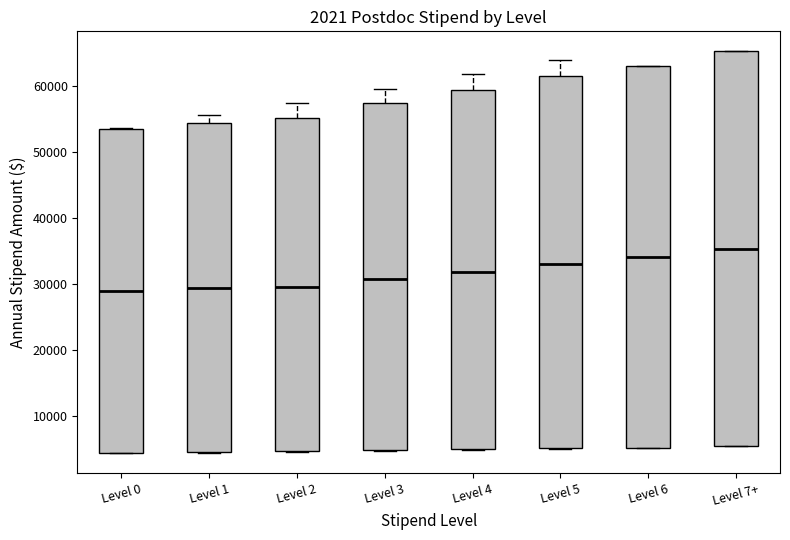

Where does the median line of the box for Level 0 sit on the y-axis? The values are not printed on the chart, so give them approximately, as read against the axis.

29000